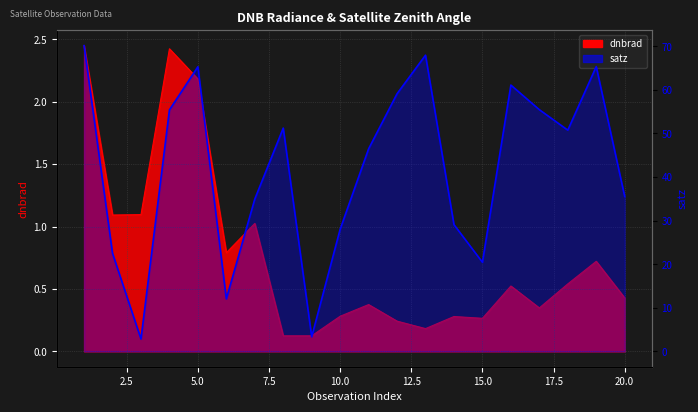

At which category does dnbrad reach its first local valley?

2